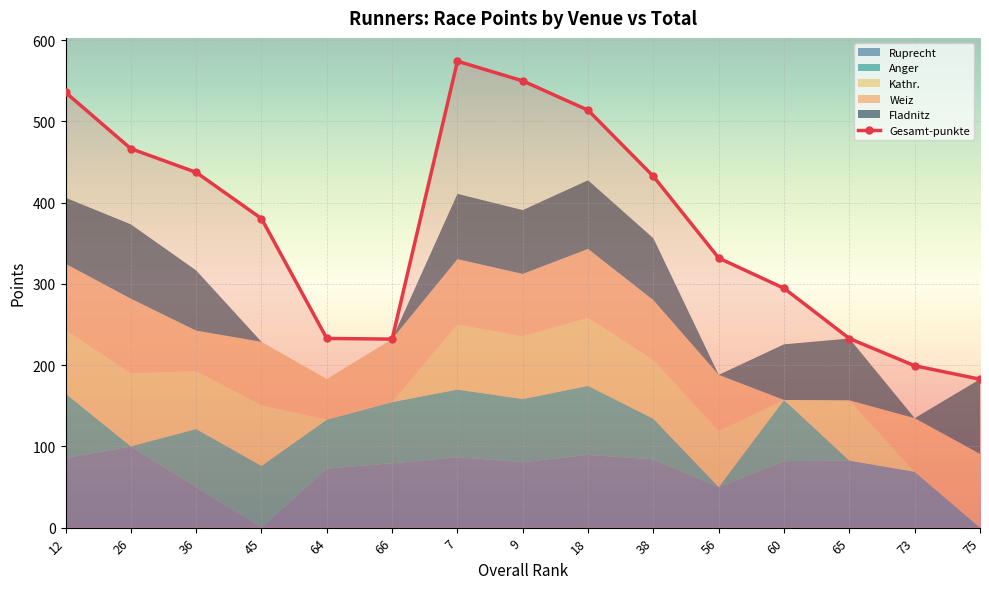

Which label corresponds to the largest value in the chart?

7